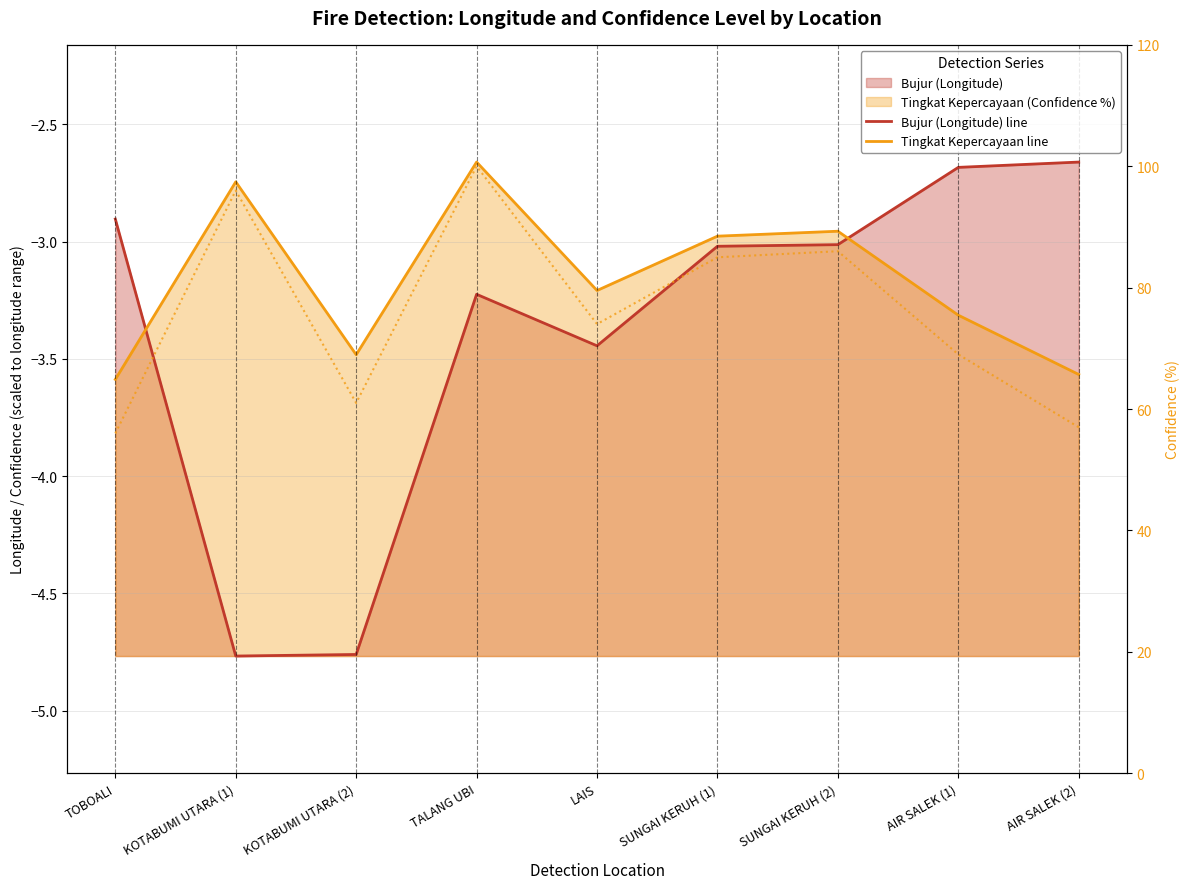

Which series has the widest spread of values?

Confidence % (right axis)